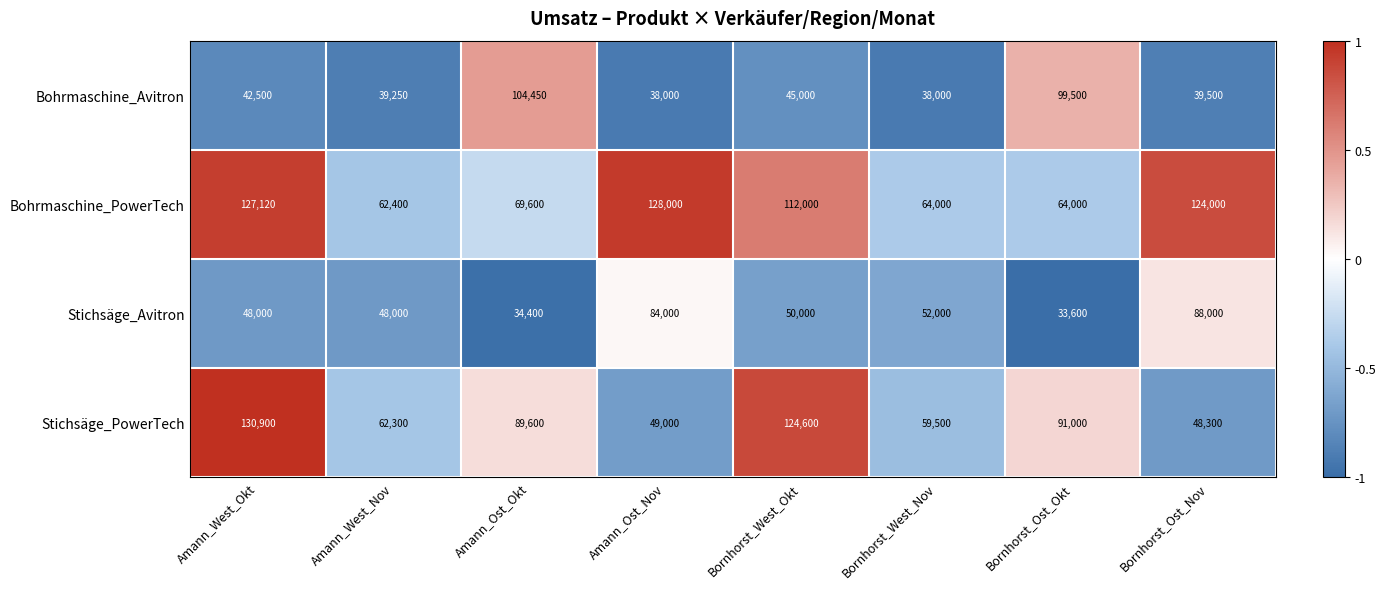

What is the smallest value displayed?

33600